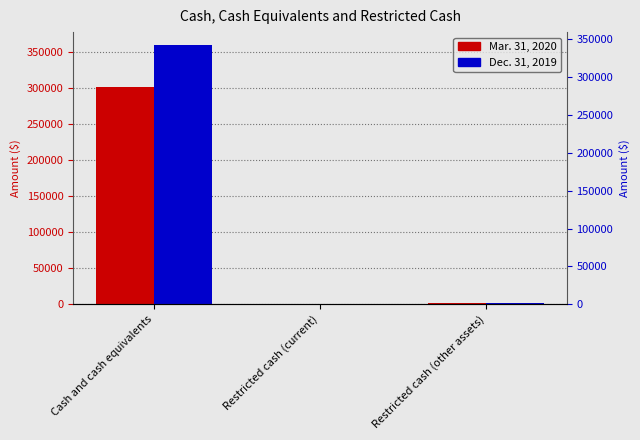

How many data points does each series have?

3